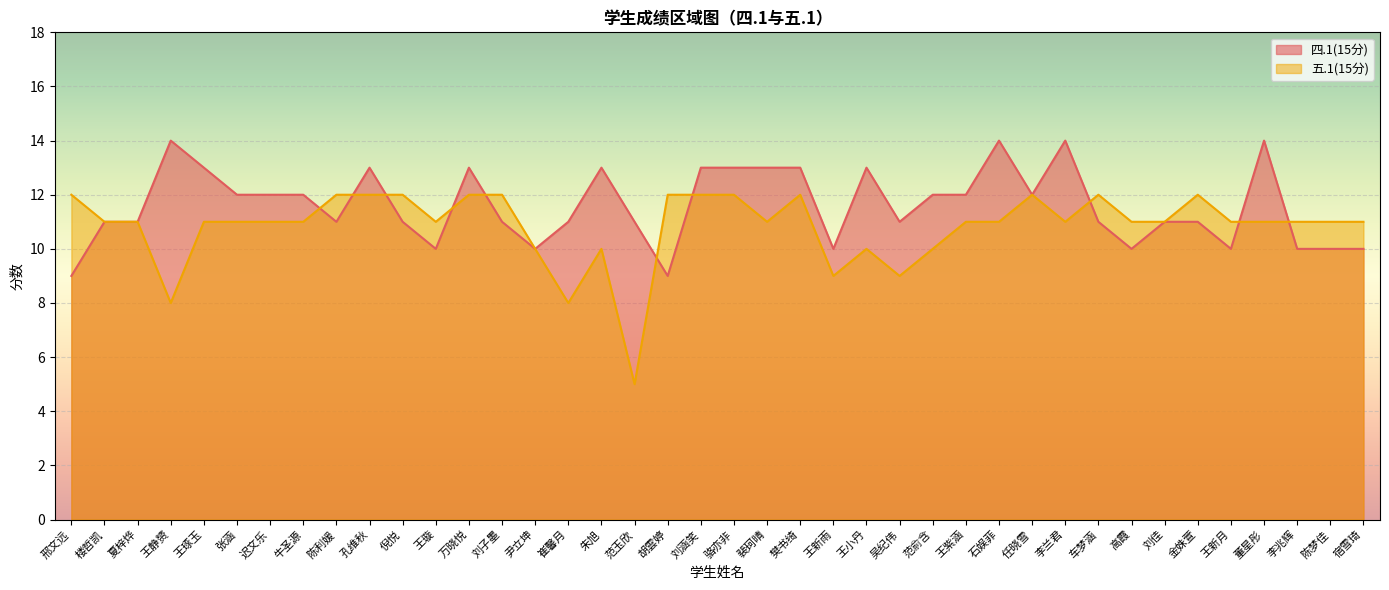

At which category is the sum across all series the highest?

孔维秋